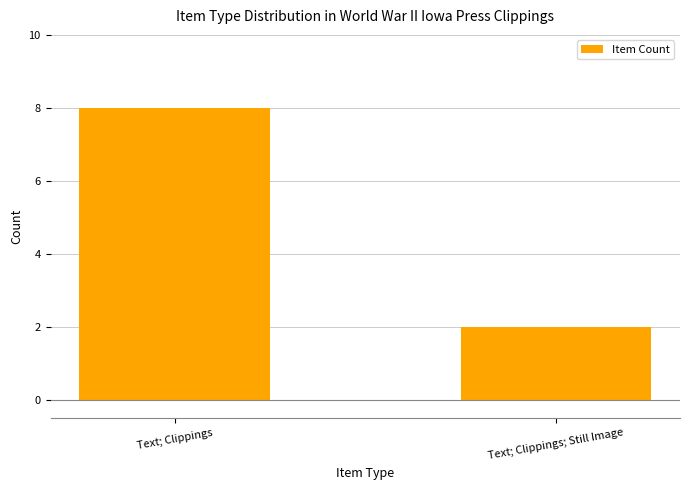

Count the number of data series in this chart.

1